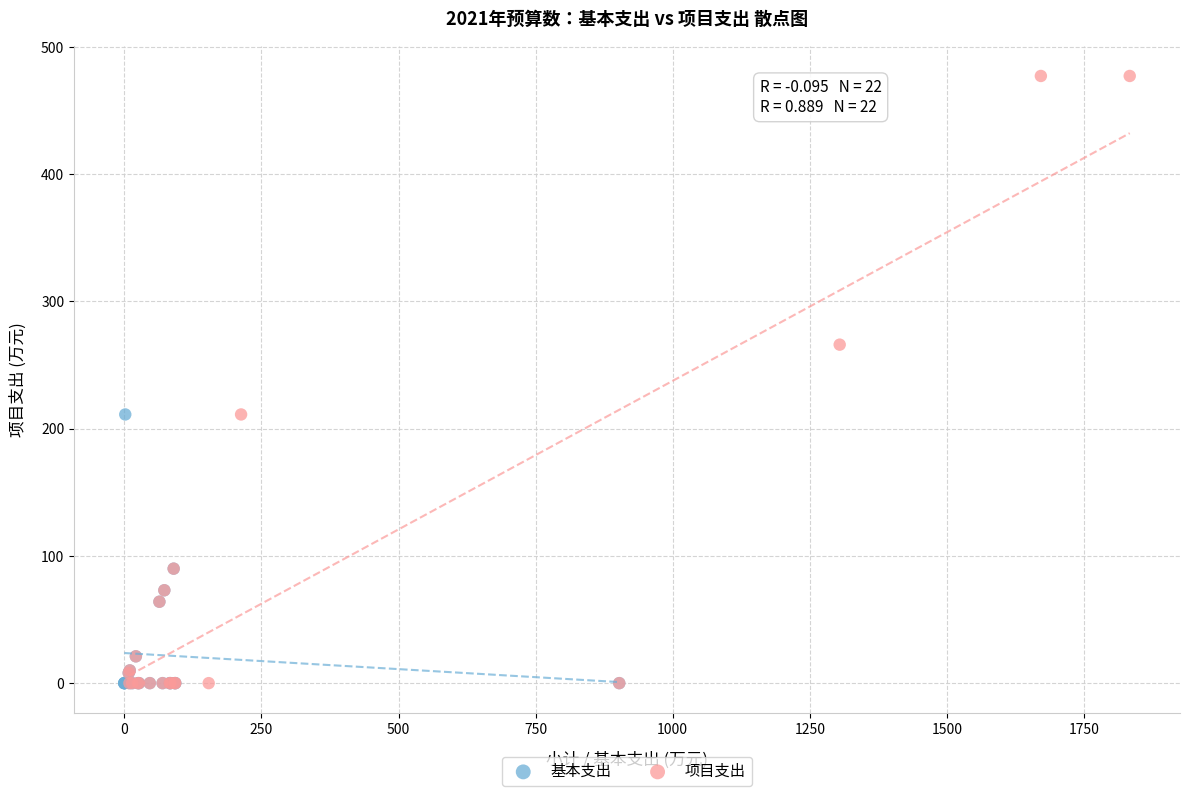

Which series contains the highest Y value?

项目支出